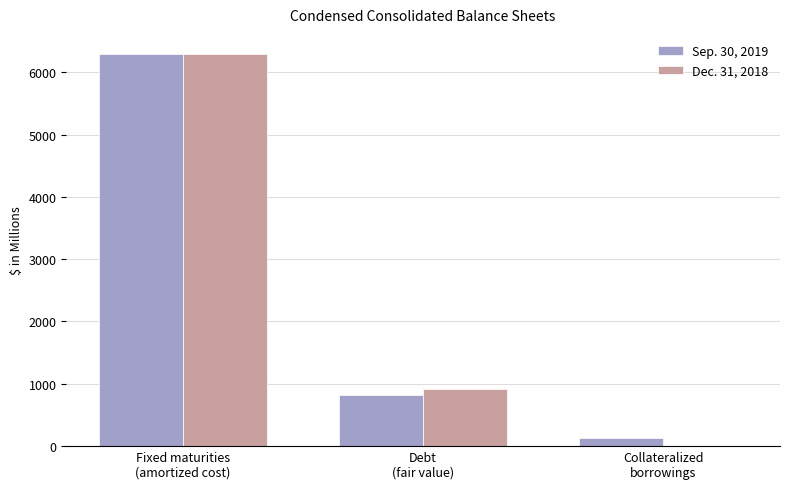

What is the greatest value displayed?

6299.7